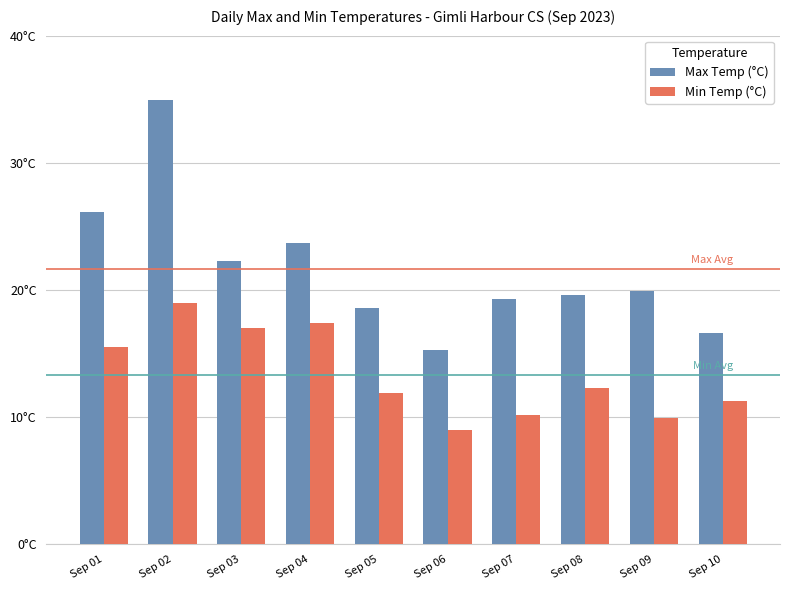

Rank the series by their maximum value, from lowest to highest.

Min Temp (°C), Max Temp (°C)